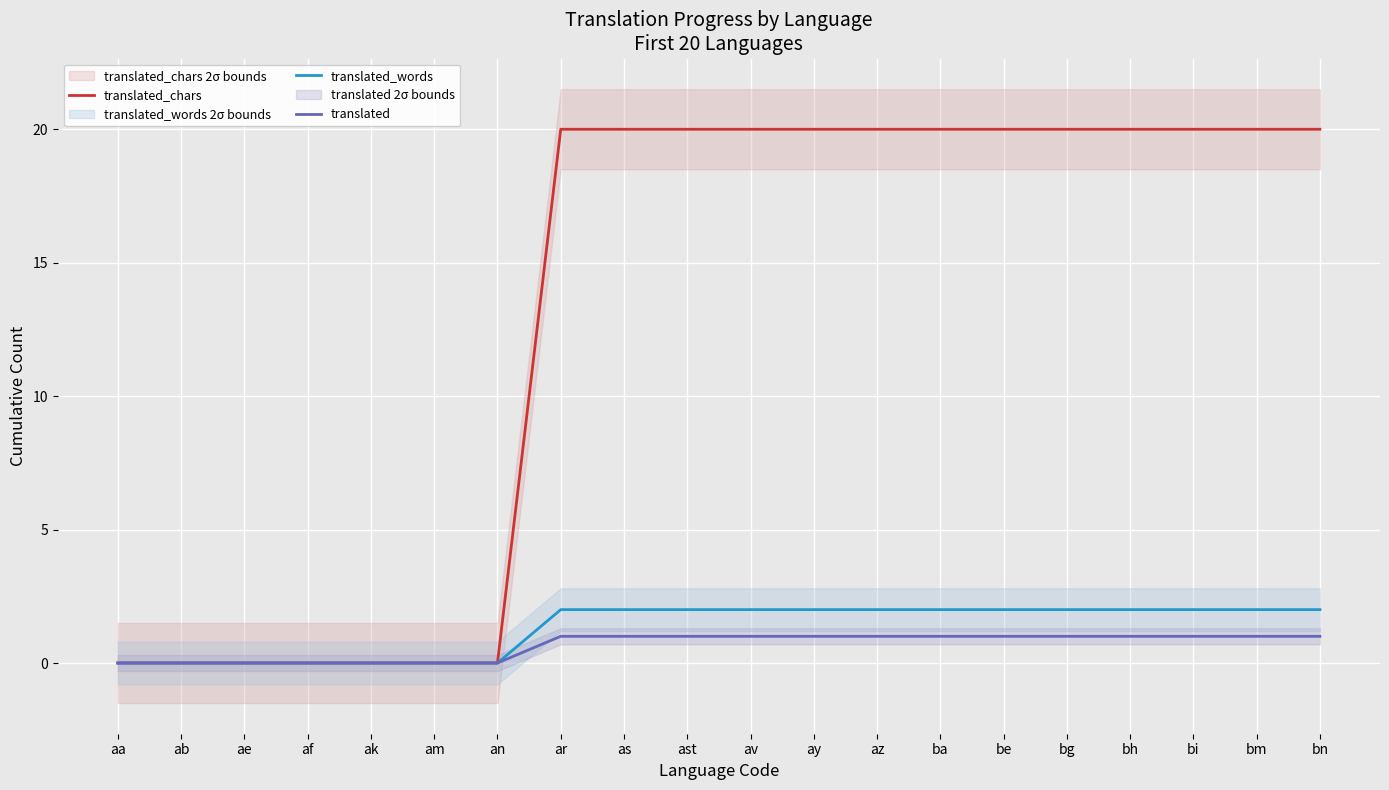

The translated_chars series shows 20 at av. True or false?

True